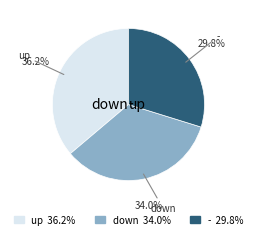

What is the total percentage of down and up?

70.2%